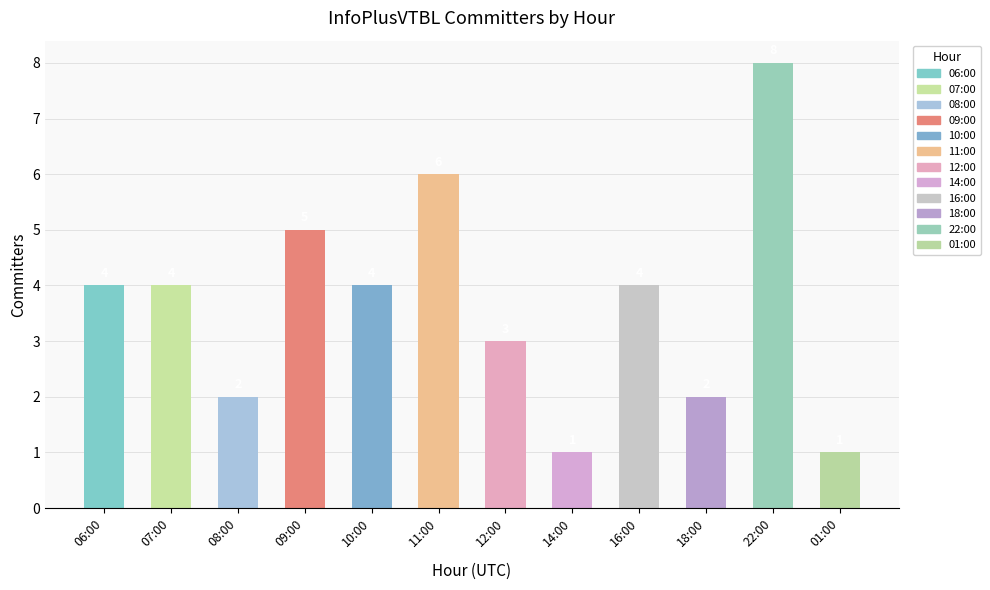

Are the bars horizontal?

No